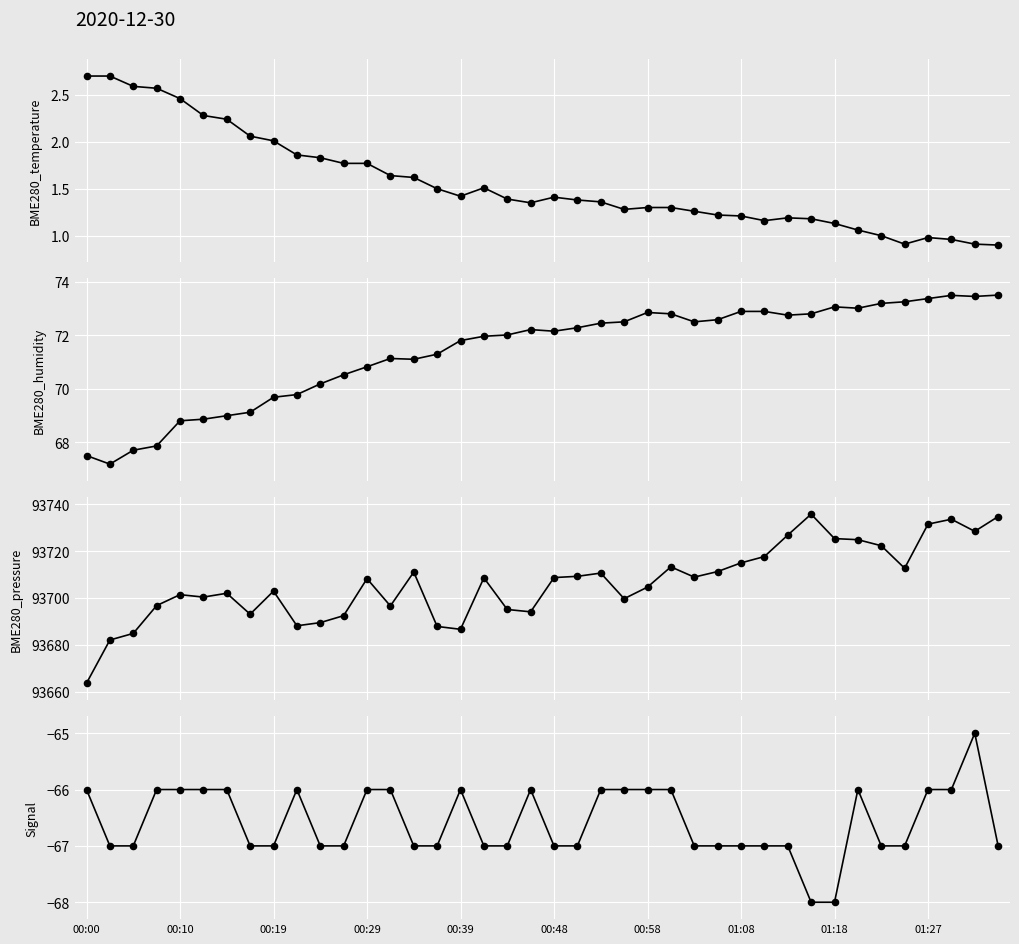

Which series contains the highest Y value?

BME280_pressure